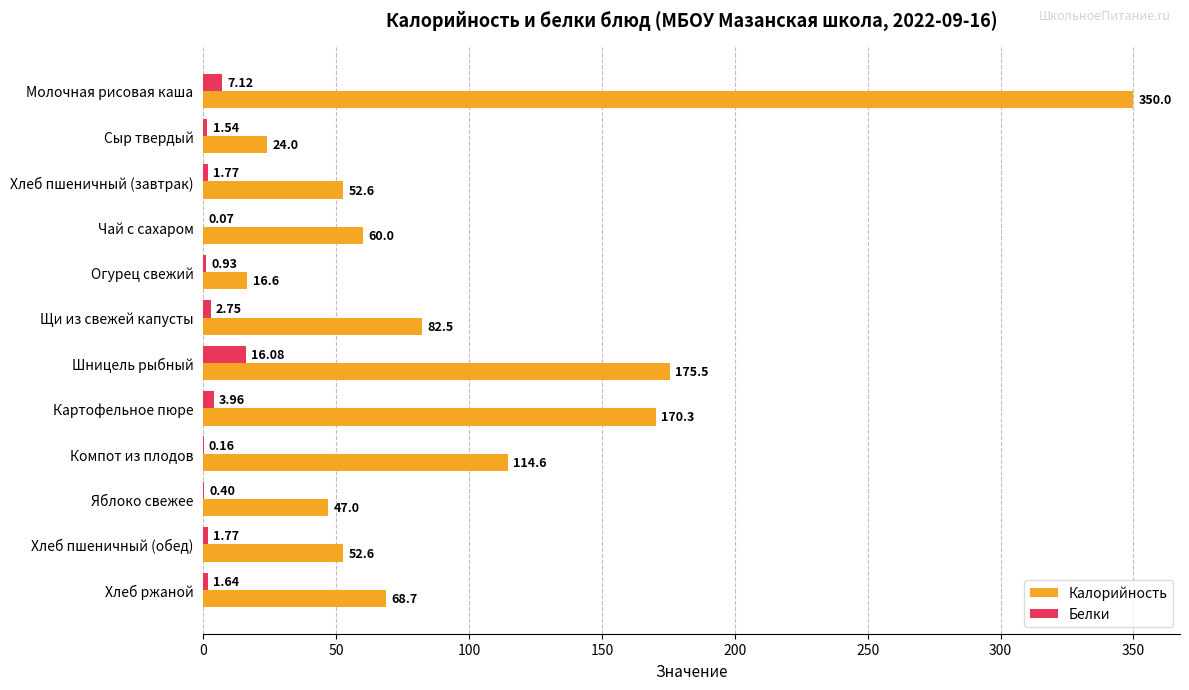

What is the sum of the Белки values at Сыр твердый and Картофельное пюре?

5.5